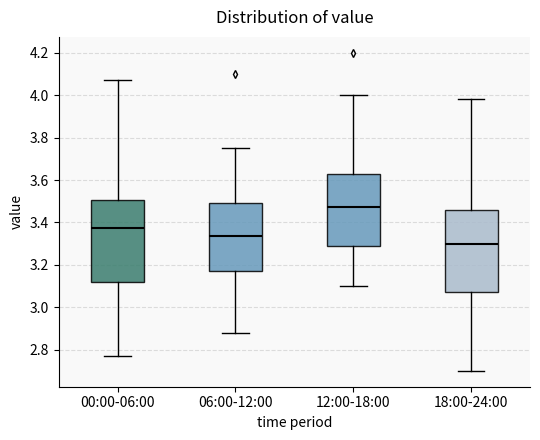

Reading left to right, read every box against the y-axis: the position of its median line, the range the box covers, and the ends of its whiskers. The values are not printed on the chart, so give them approximately, as read against the axis.

00:00-06:00: median 3.38, box 3.12 to 3.50, whiskers 2.78 to 4.08
06:00-12:00: median 3.34, box 3.18 to 3.50, whiskers 2.88 to 3.76
12:00-18:00: median 3.48, box 3.28 to 3.62, whiskers 3.10 to 4.00
18:00-24:00: median 3.30, box 3.08 to 3.46, whiskers 2.70 to 3.98